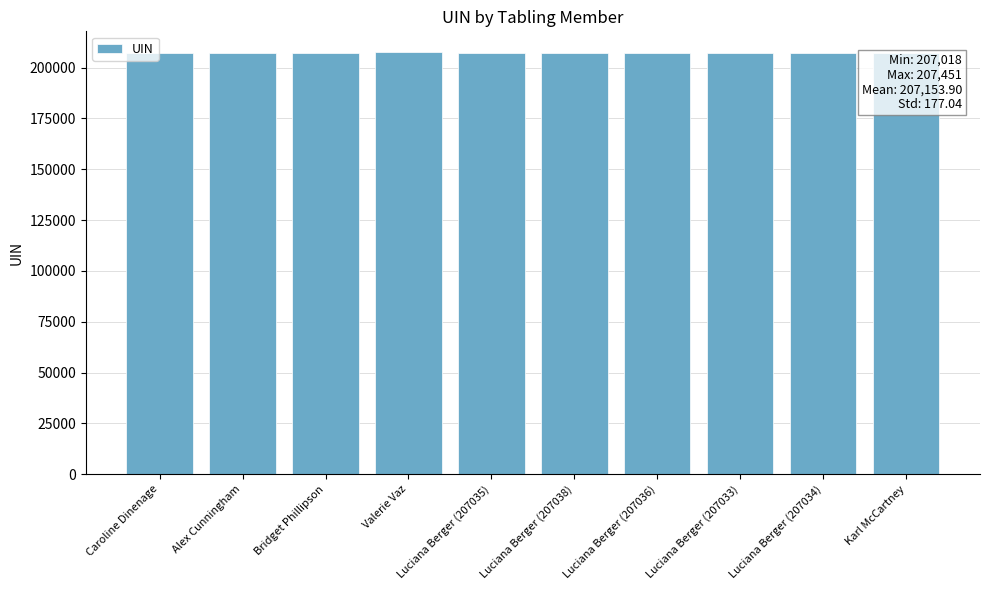

What is the difference between the maximum and minimum values?

433